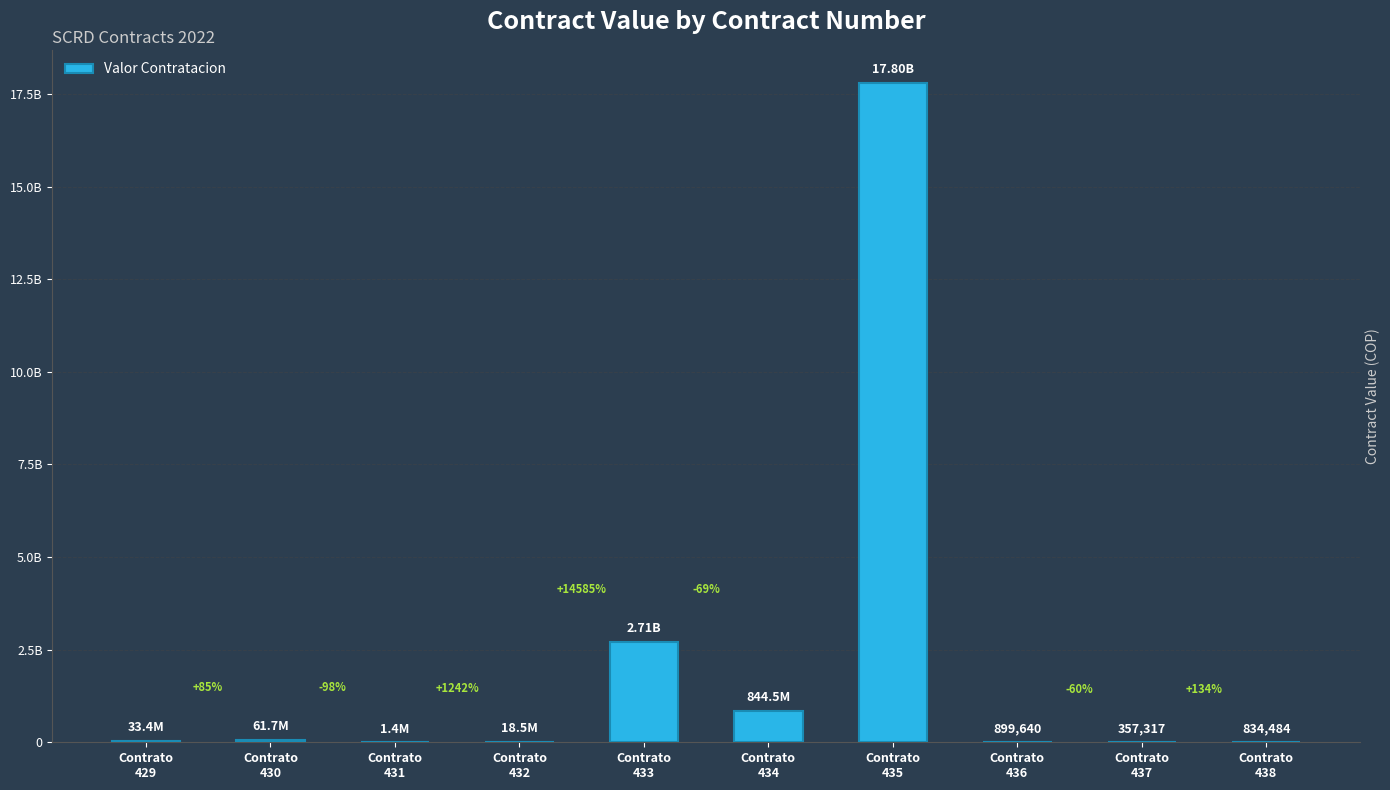

Are the bars horizontal?

No